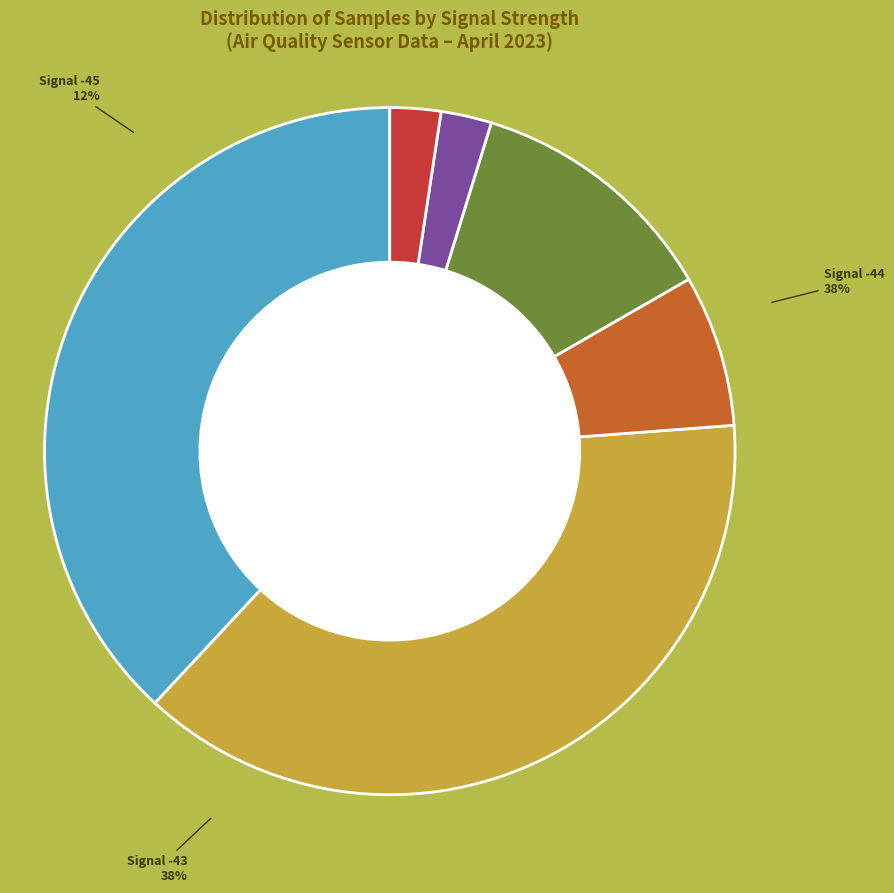

The -42 slice represents 14% of the pie. True or false?

False